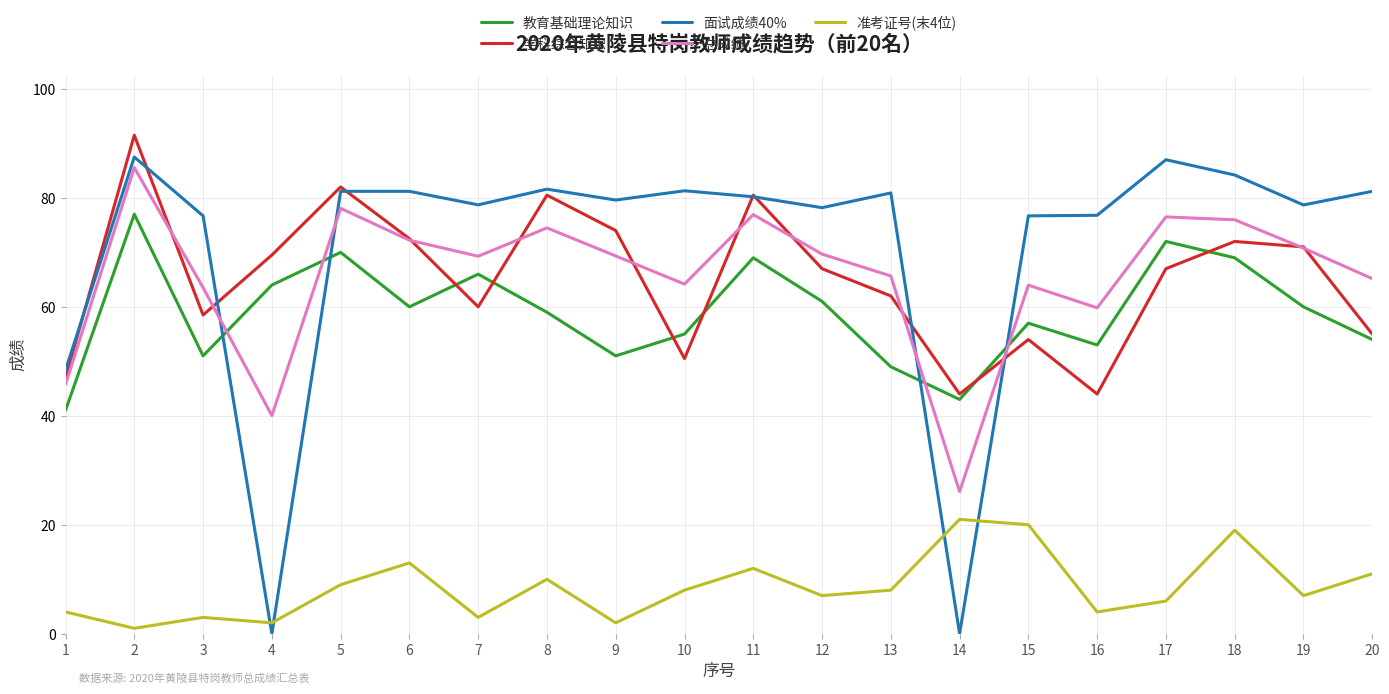

Which series ends up on top after the final intersection of 教育基础理论知识 and 总成绩?

总成绩